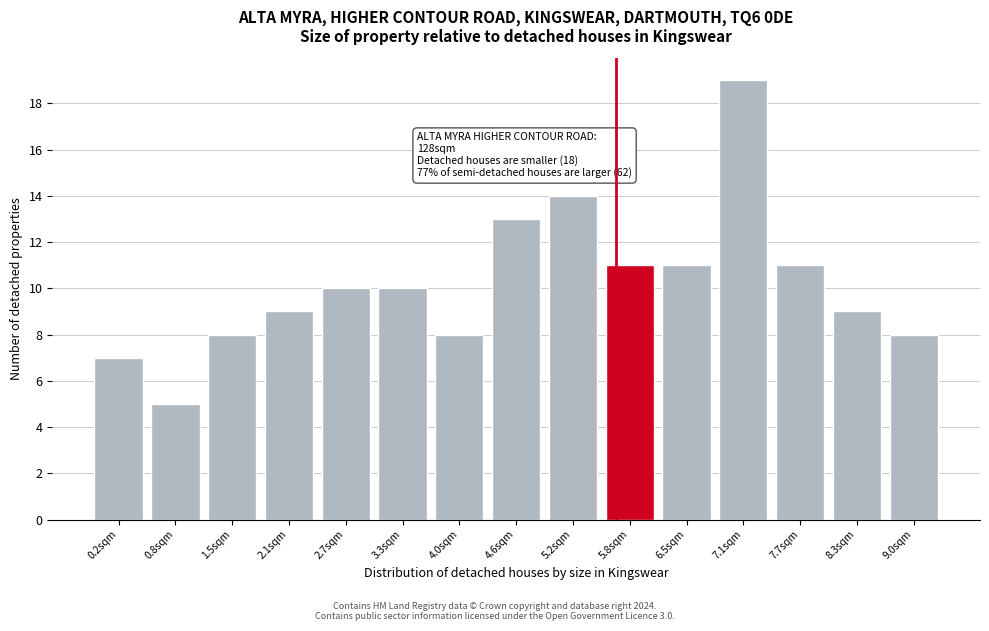

Reading left to right, list all the values displayed in this chart.

7	5	8	9	10	10	8	13	14	11	11	19	11	9	8